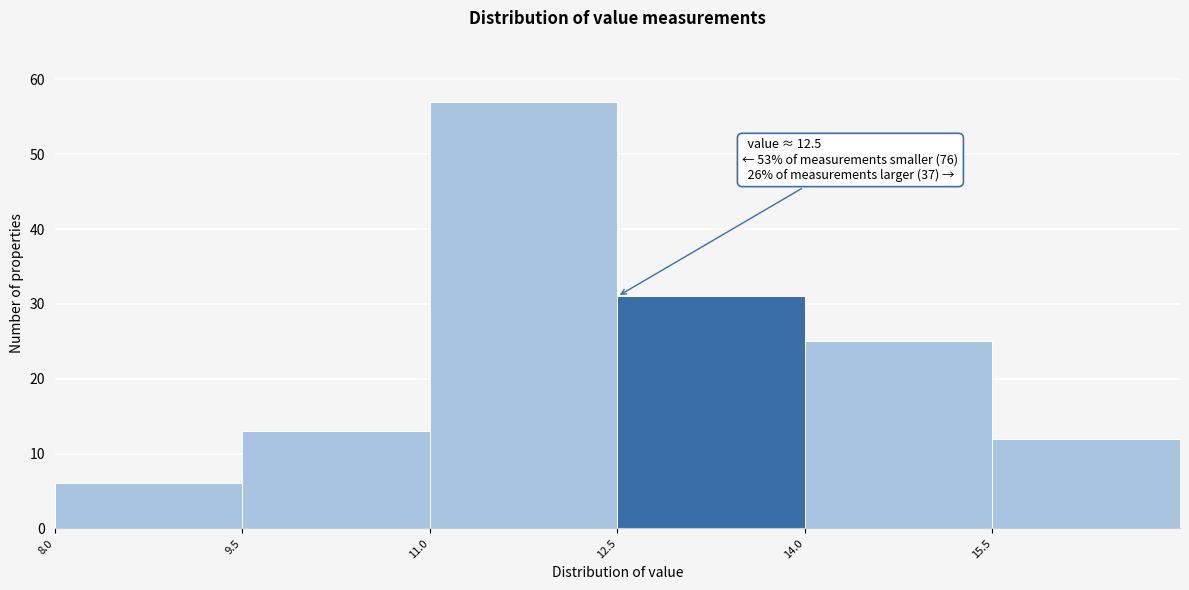

Which range on the x-axis has the tallest bar?

11.0 to 12.5